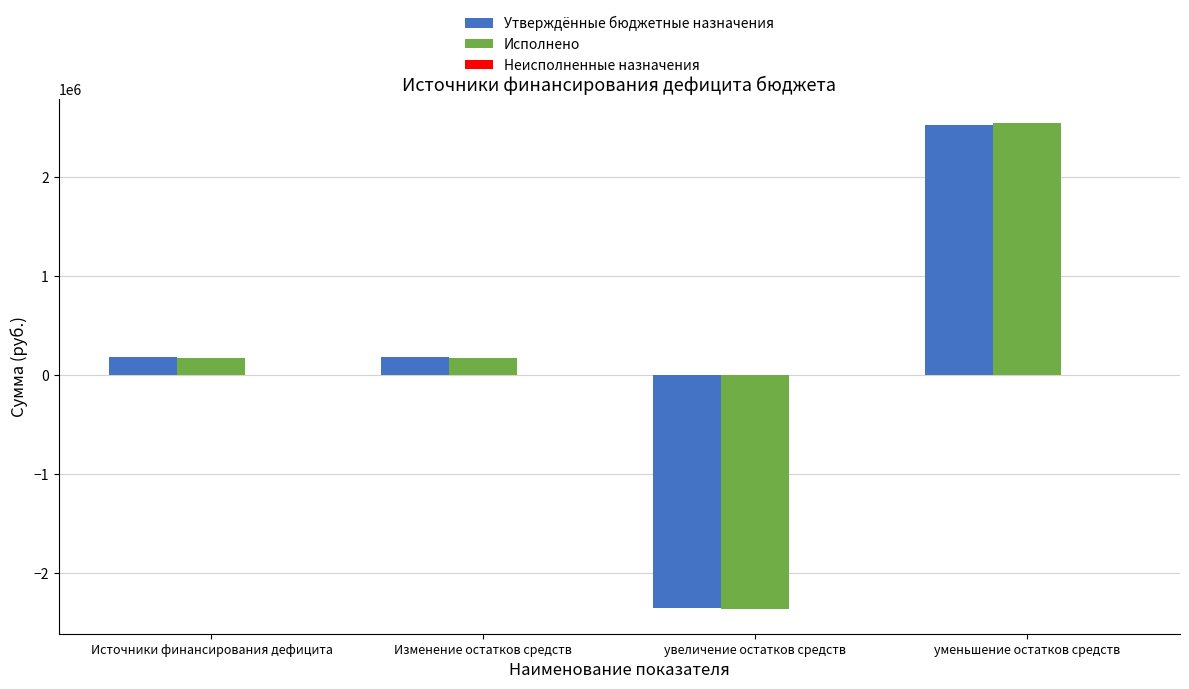

What is the maximum value shown in the chart?

2542649.2